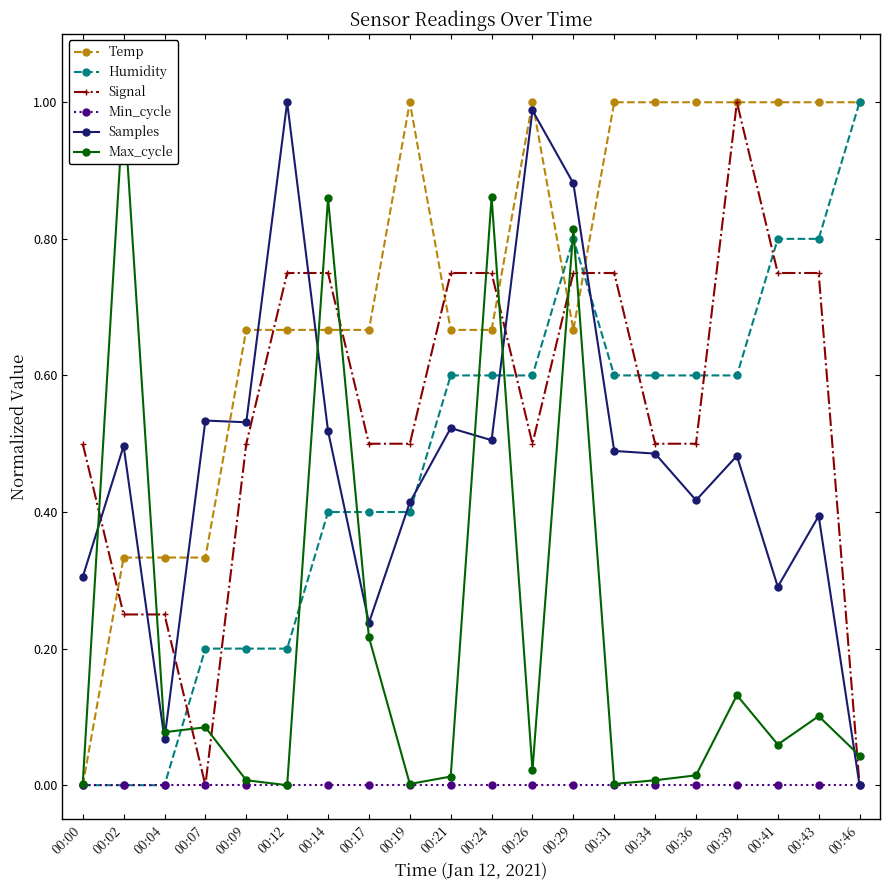

List the labels in order of Humidity value, largest first.

00:46, 00:29, 00:41, 00:43, 00:21, 00:24, 00:26, 00:31, 00:34, 00:36, 00:39, 00:14, 00:17, 00:19, 00:07, 00:09, 00:12, 00:00, 00:02, 00:04